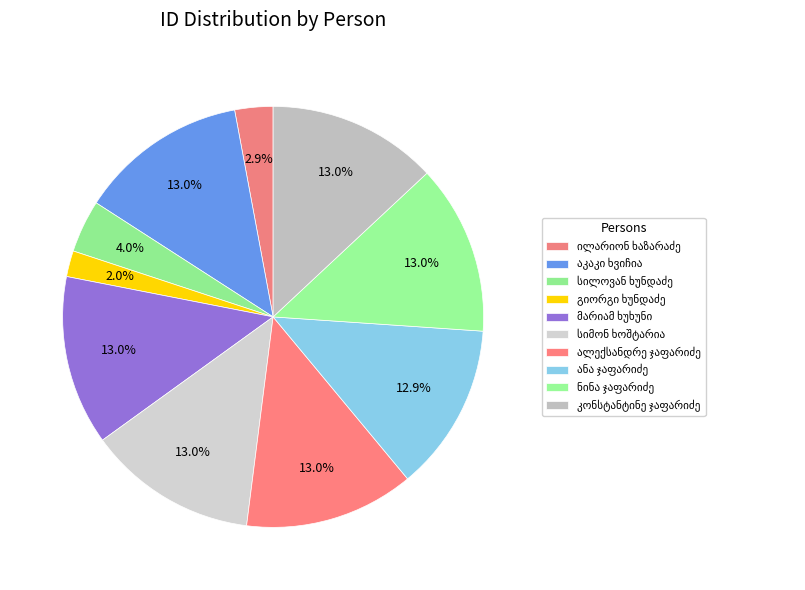

To the nearest percent, what portion does ნინა ჯაფარიძე represent?

13%